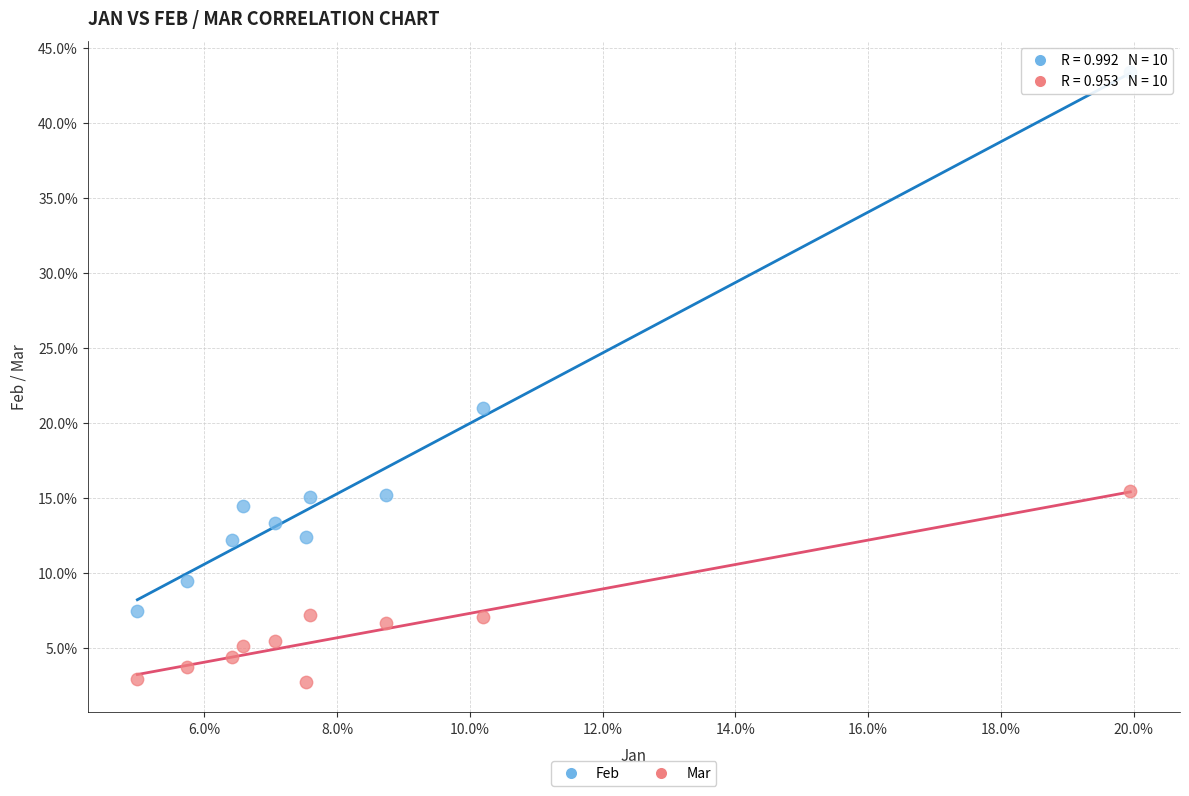

What are all the series names shown in the legend?

Feb, Mar